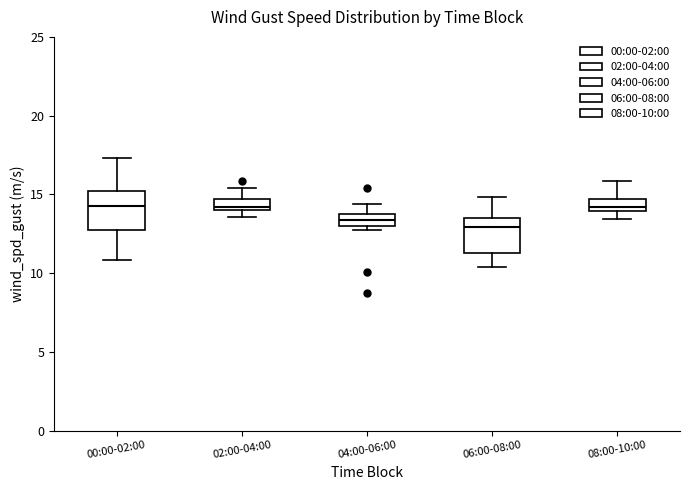

Where is the upper edge of the box for 02:00-04:00 on the y-axis? The values are not printed on the chart, so give them approximately, as read against the axis.

14.5